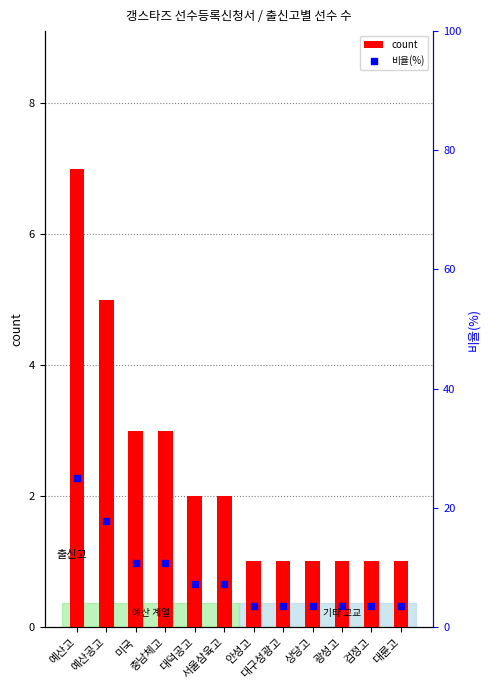

What are all the series names shown in the legend?

count, 비율(%)